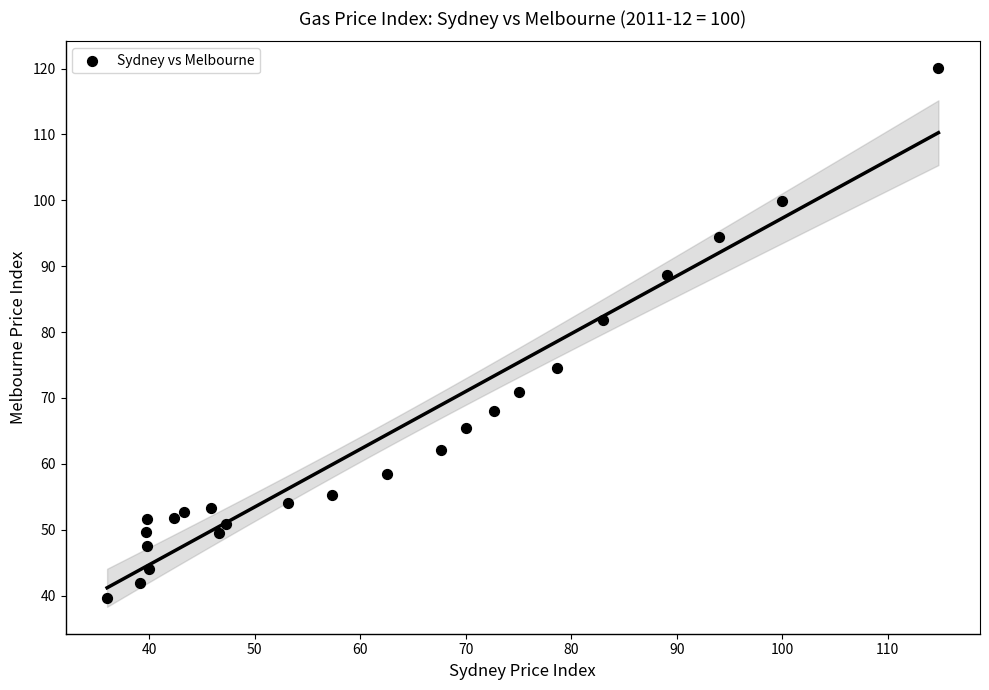

What is the range of X values (max minus min)?

78.8